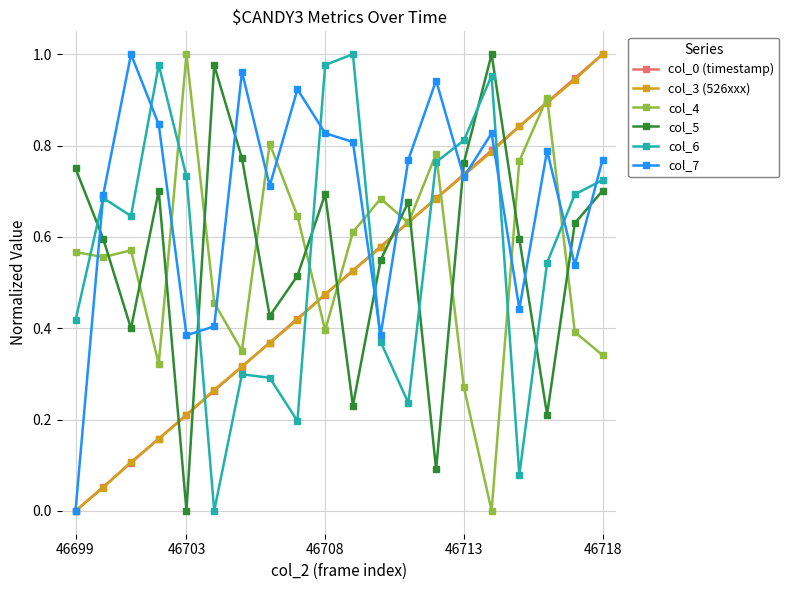

True or false: col_3 (526xxx) has more than 2 interior local peaks.

False